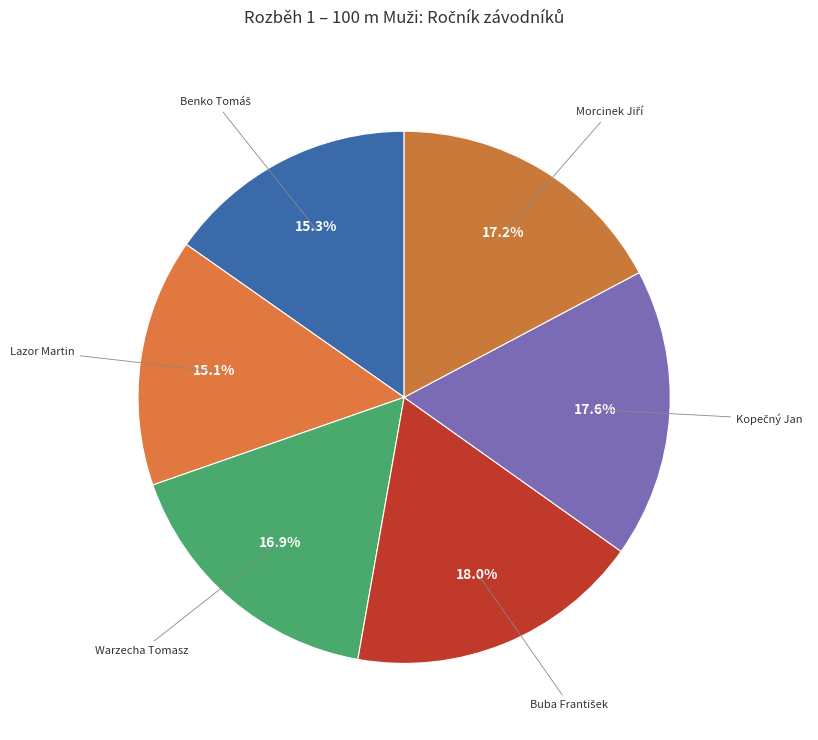

To the nearest percent, what percentage of the pie is Lazor Martin?

15%